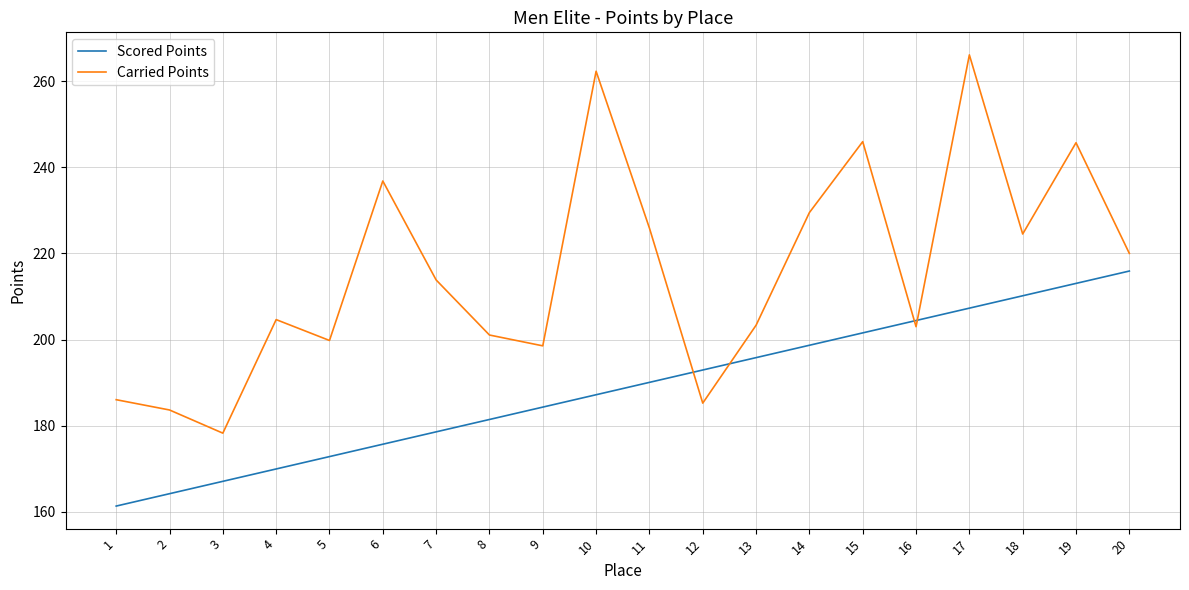

How many intersections are there between Carried Points and Scored Points?

4